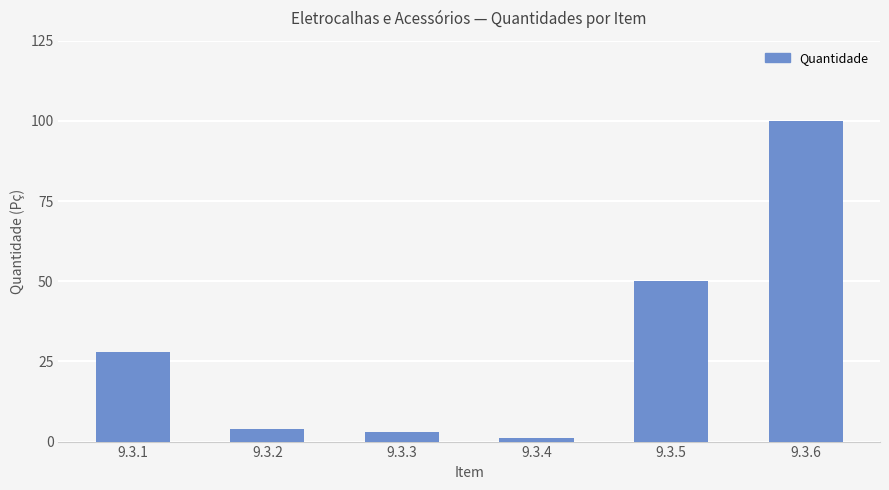

At which category does the chart reach its minimum across all series?

9.3.4